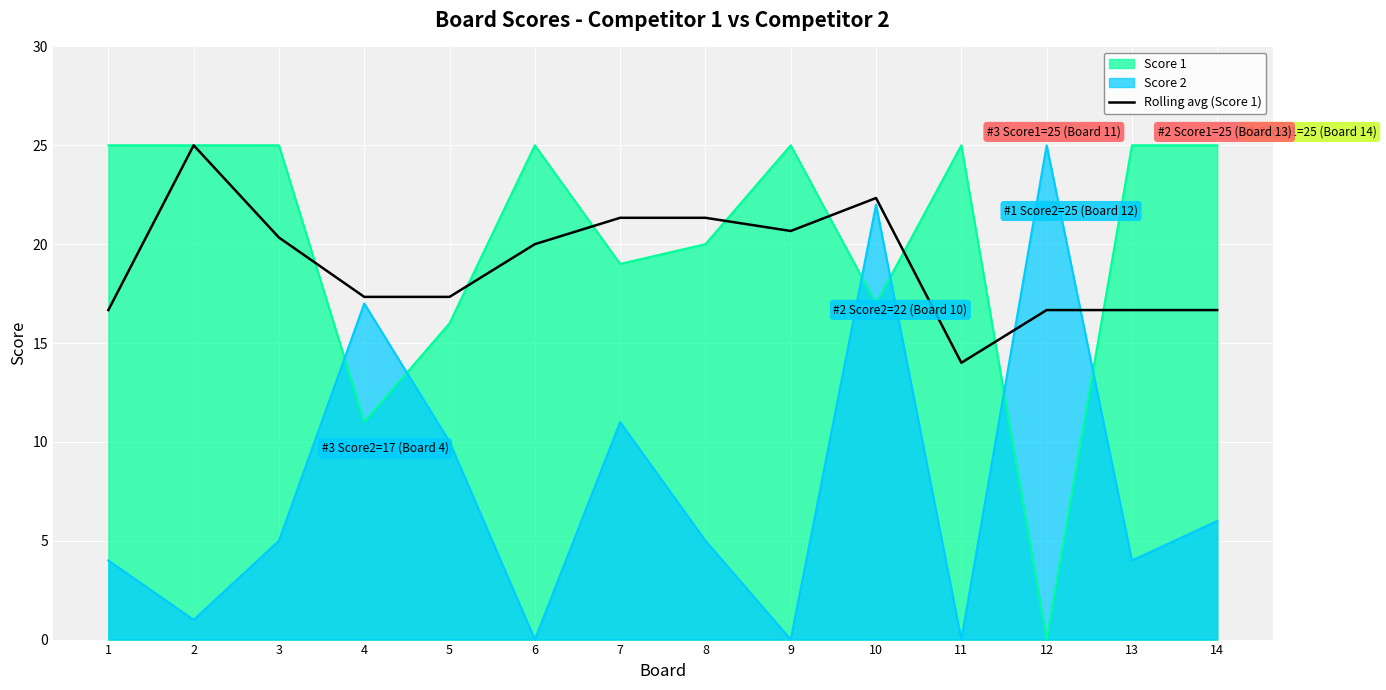

True or false: the data shows 17.3 at 5.

True